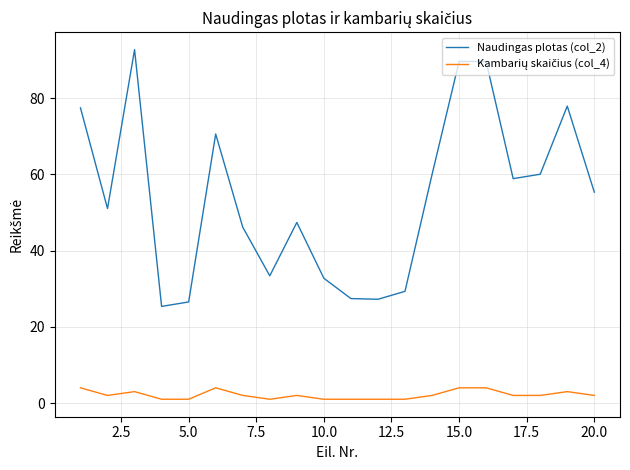

What is the difference between the maximum and minimum values in the Naudingas plotas (col_2) series?

67.4